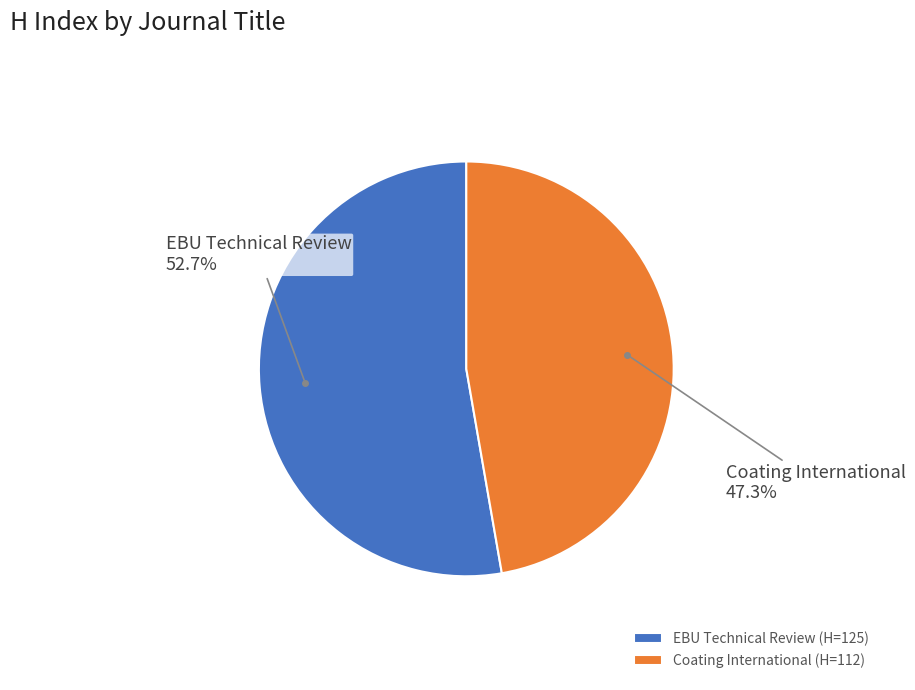

Approximately how many times larger is the value at Coating International compared to EBU Technical Review?

0.9